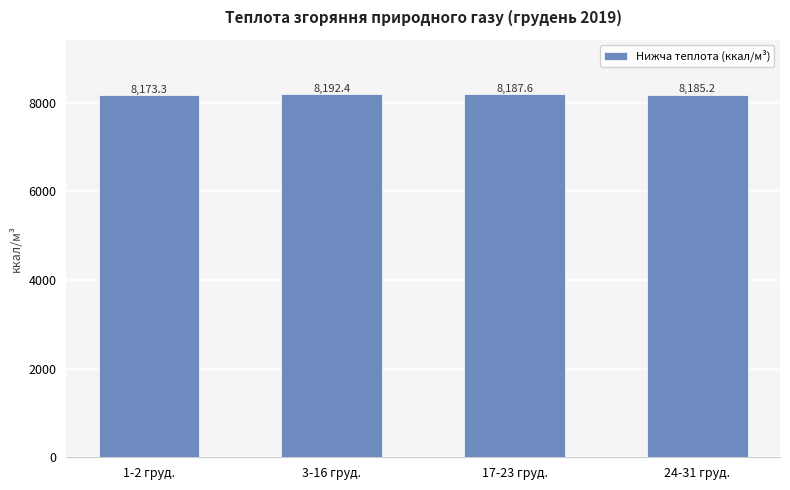

The chart shows a value of 13497.6 at 24-31 груд.. True or false?

False